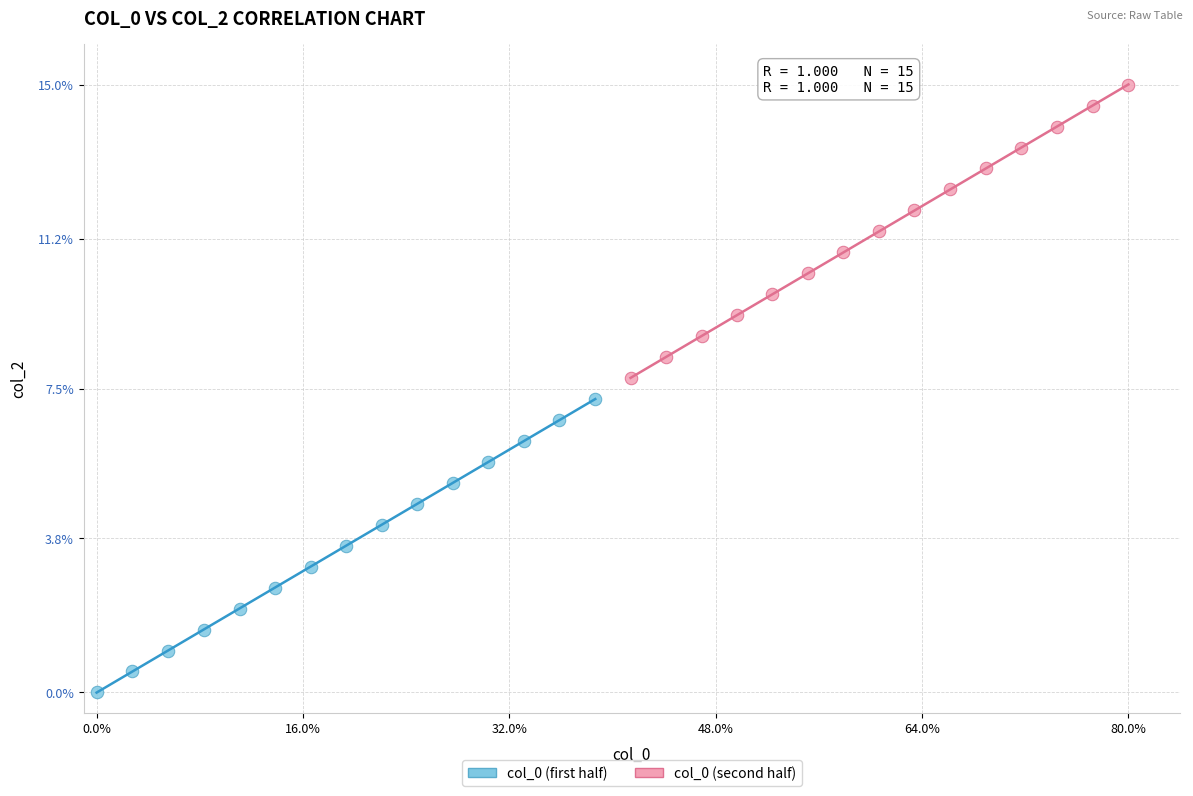

Which series contains the lowest Y value?

col_0 (first half)